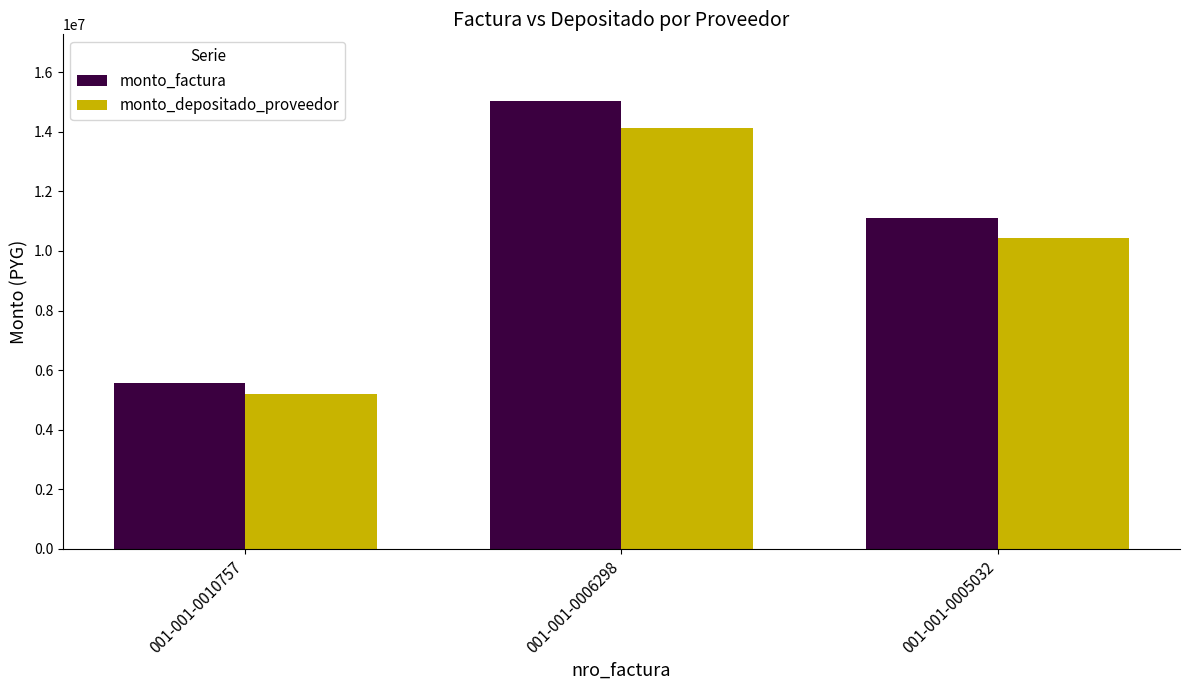

Reading left to right, what are all the values shown in this chart?

monto_factura: 5569000	15014000	11092000
monto_depositado_proveedor: 5190308	14128856	10438075